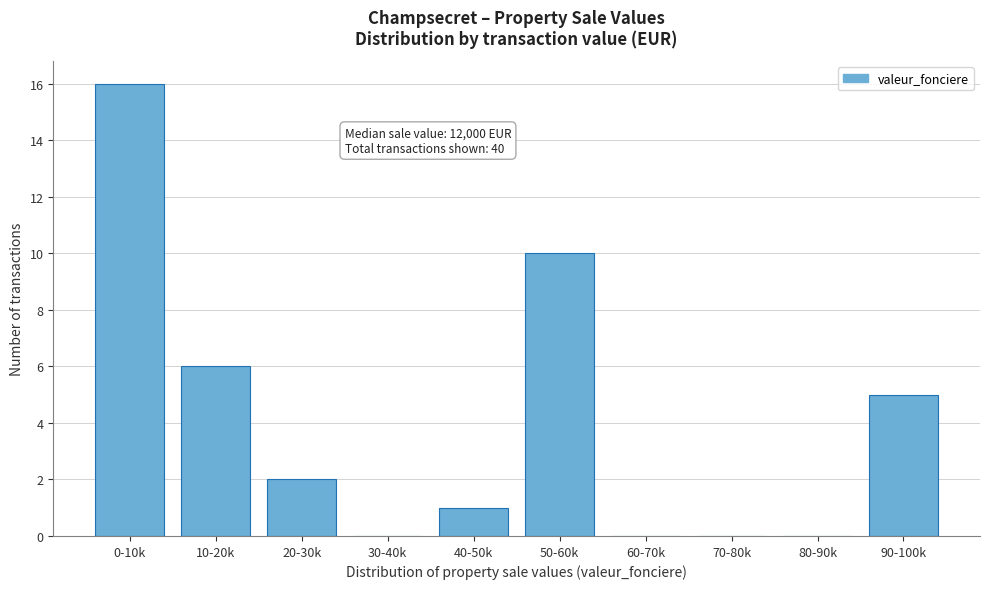

Reading right to left, transcribe all the data shown in this chart.

90-100k=5	80-90k=0	70-80k=0	60-70k=0	50-60k=10	40-50k=1	30-40k=0	20-30k=2	10-20k=6	0-10k=16